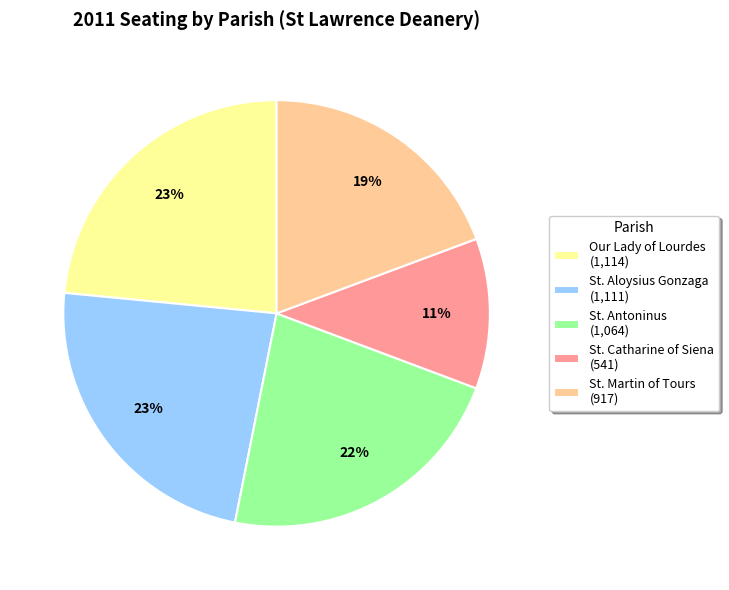

Is it true that St. Antoninus is 17% of the pie?

False